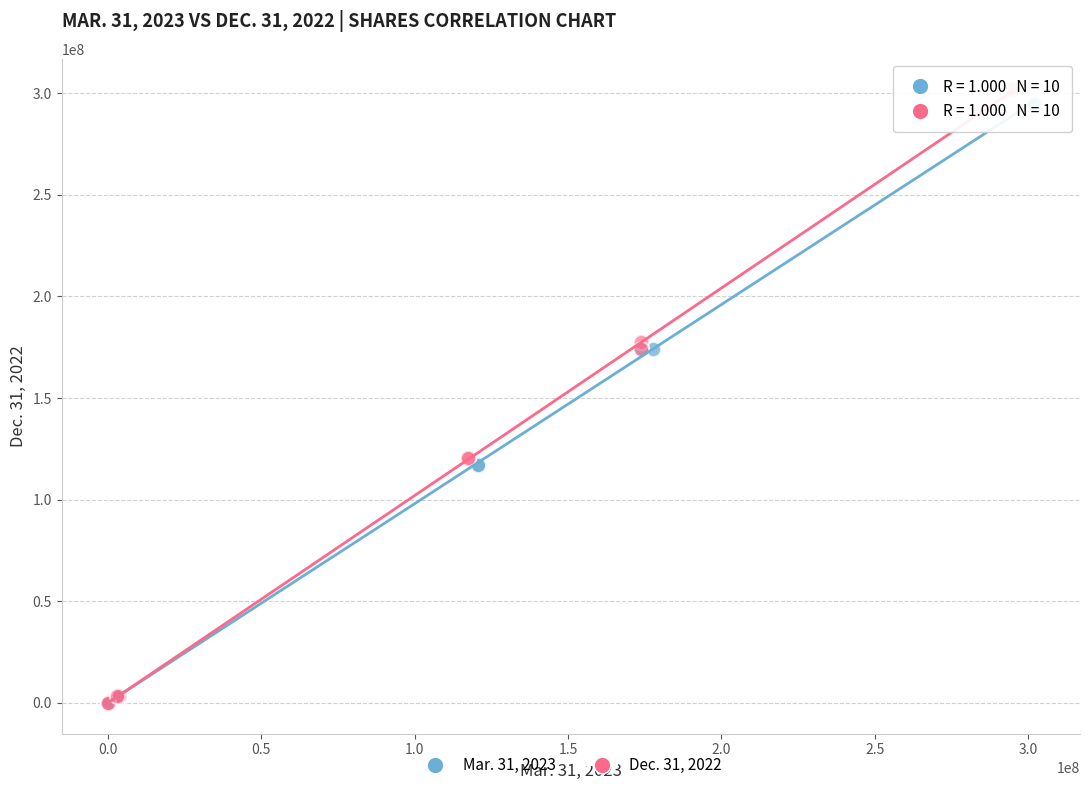

Which series has the widest spread of Y values?

Dec. 31, 2022